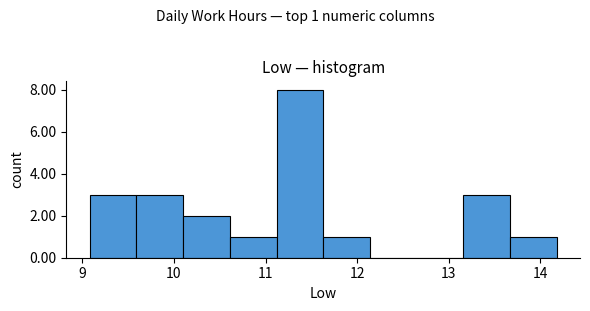

Which range on the x-axis has the tallest bar?

11.12 to 11.63